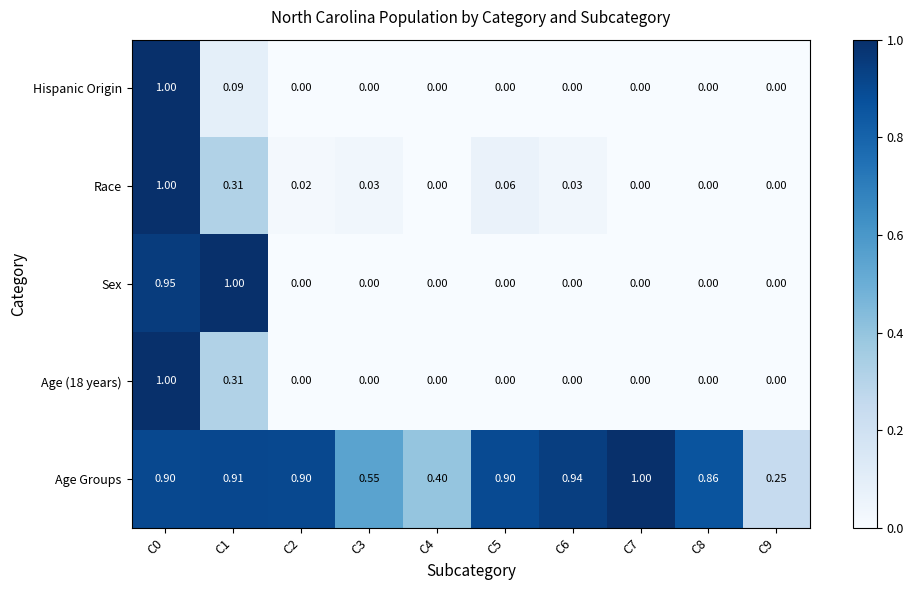

Which series changed the most between C1 and C4?

Sex